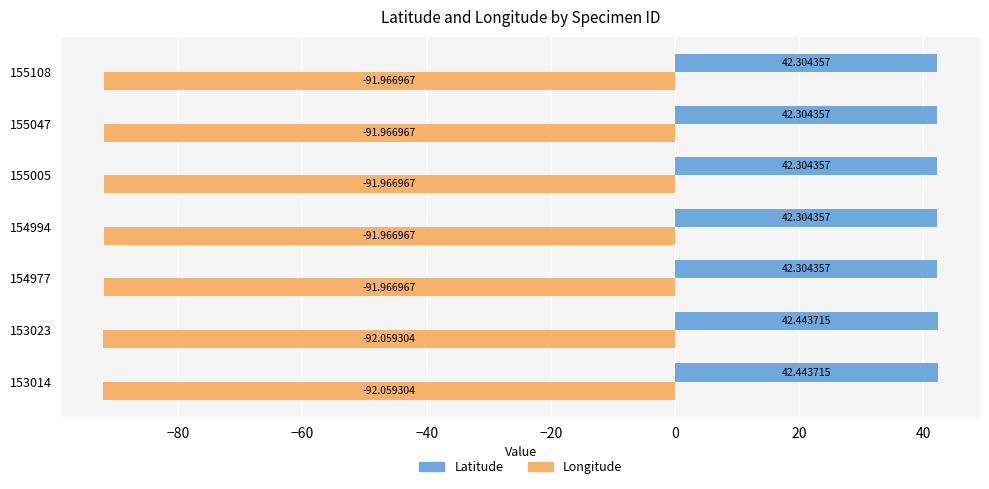

What is the spread (max minus min) of values at 155047?

134.3